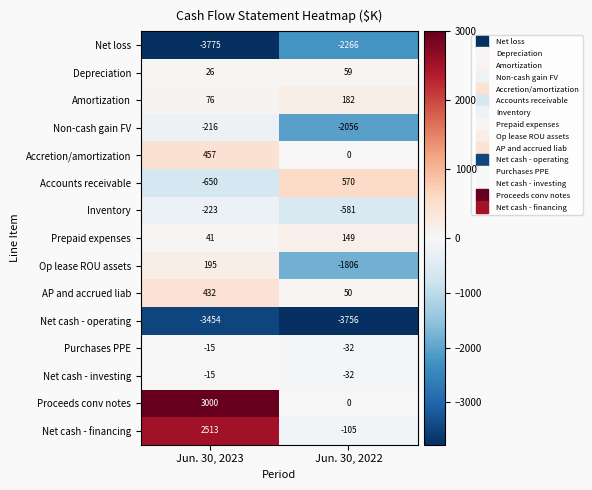

What is the highest value of the Depreciation series?

59